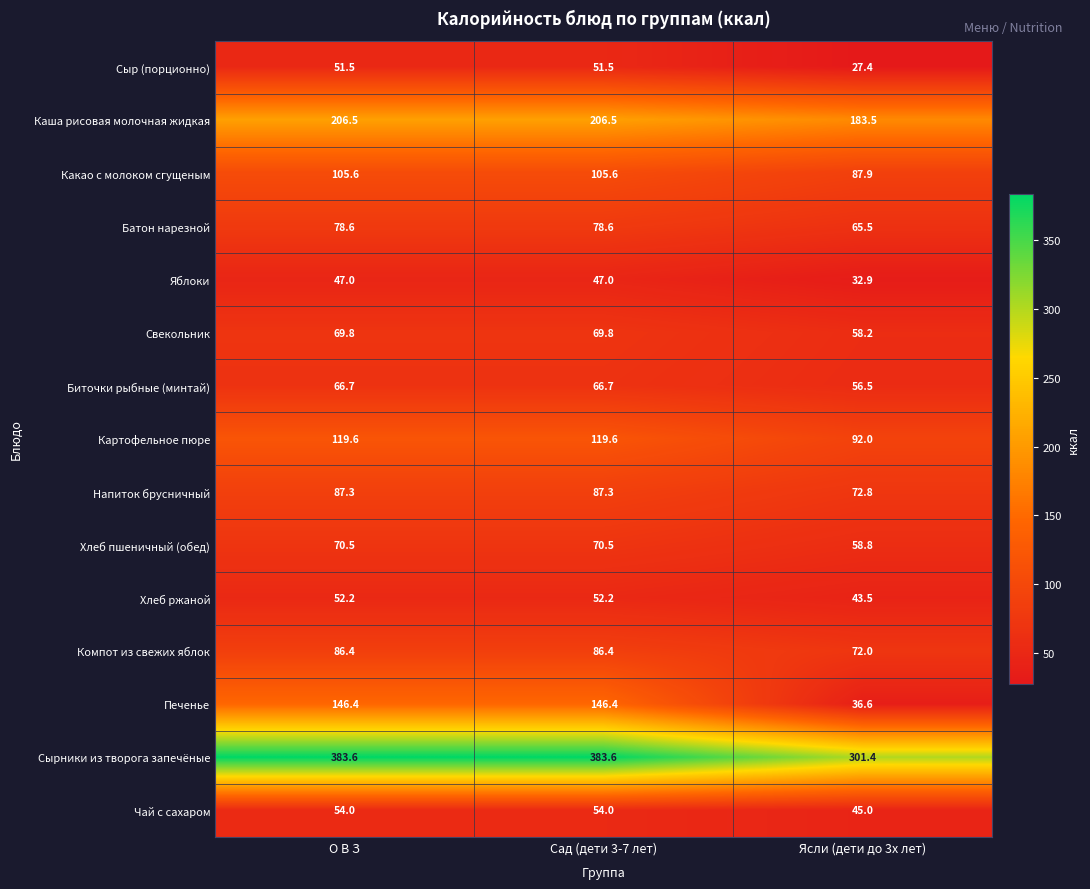

The value of Хлеб пшеничный (обед) at Ясли (дети до 3х лет) is 86.0. True or false?

False